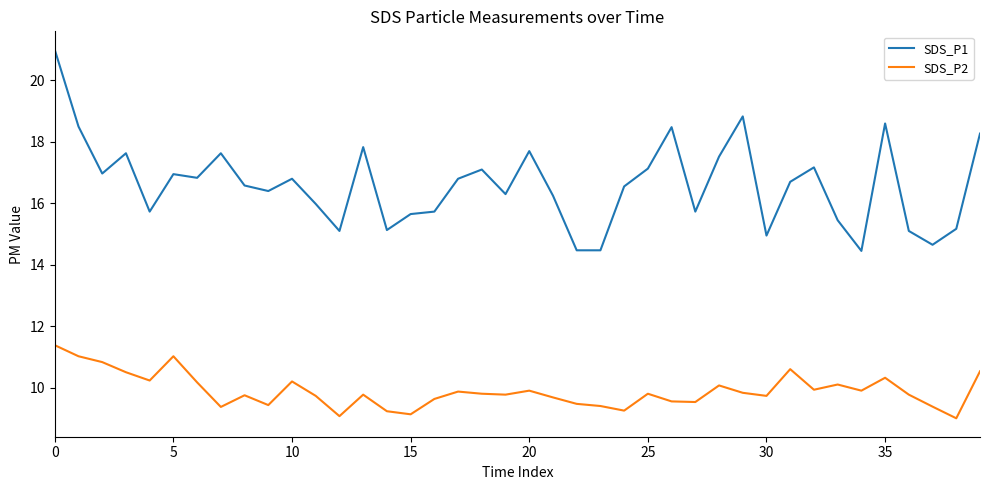

Rank the series by their maximum value, from lowest to highest.

SDS_P2, SDS_P1